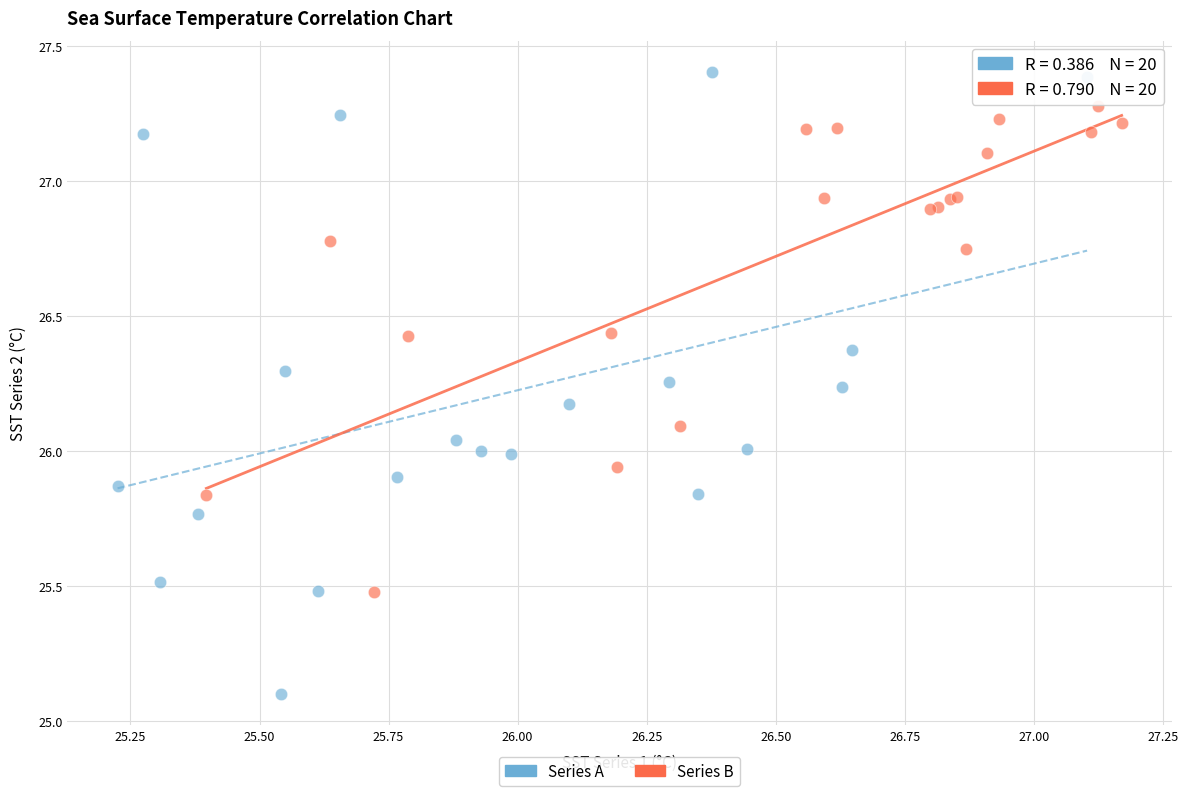

Which series has the widest spread of Y values?

Series A